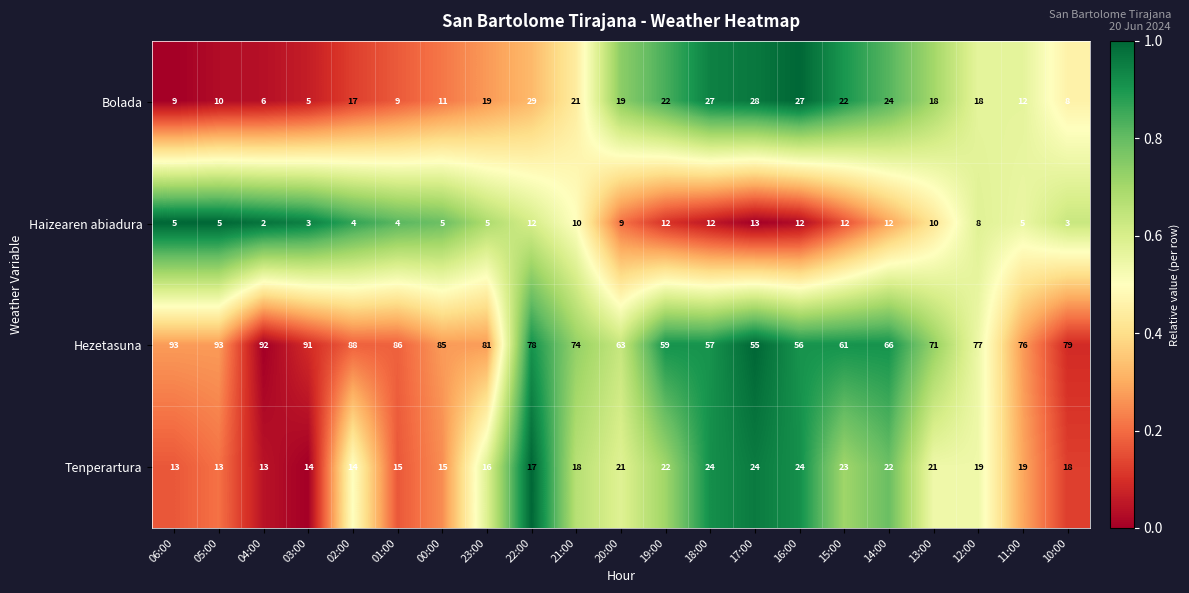

Rank the series by their maximum value, from lowest to highest.

Haizearen abiadura, Tenperartura, Bolada, Hezetasuna